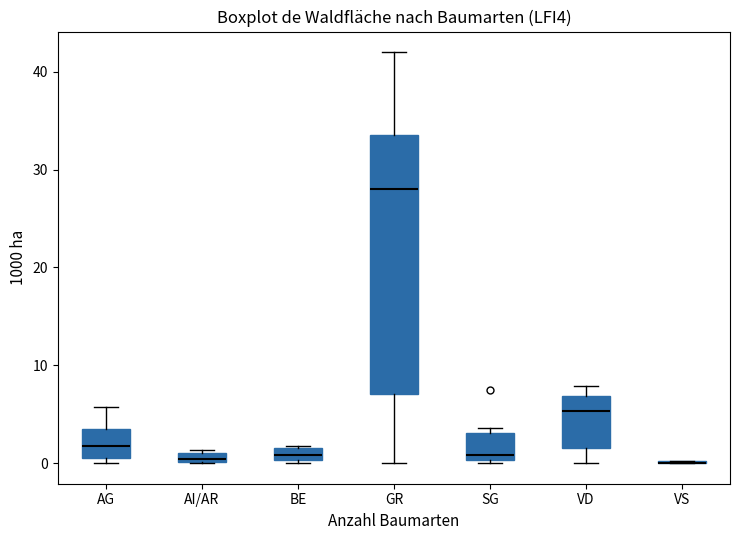

Comparing the boxes themselves (not the whiskers), which one is the tallest?

GR